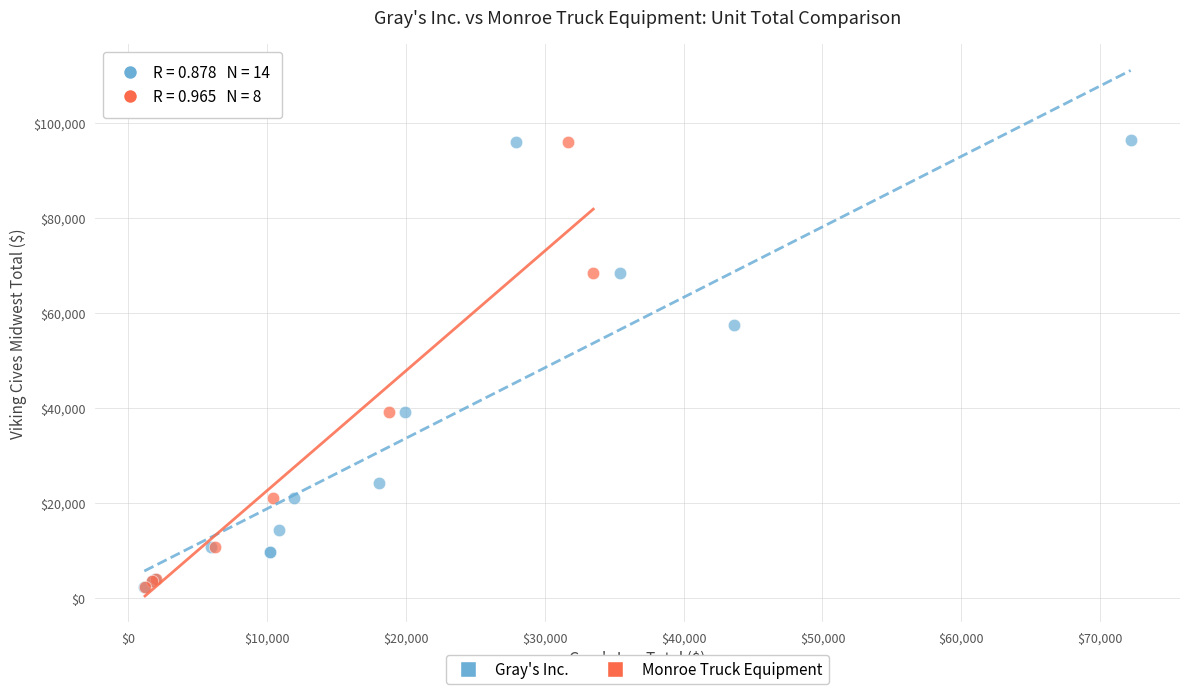

What are all the series names shown in the legend?

Gray's Inc., Monroe Truck Equipment